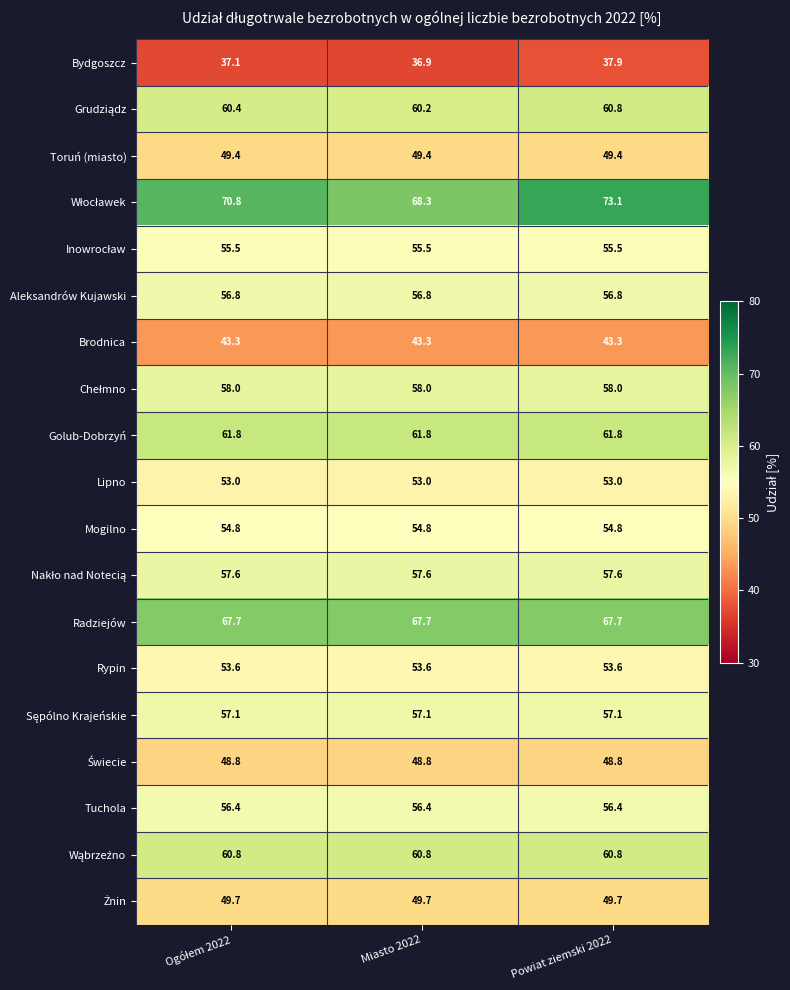

Read the Golub-Dobrzyń value at Miasto 2022.

61.8